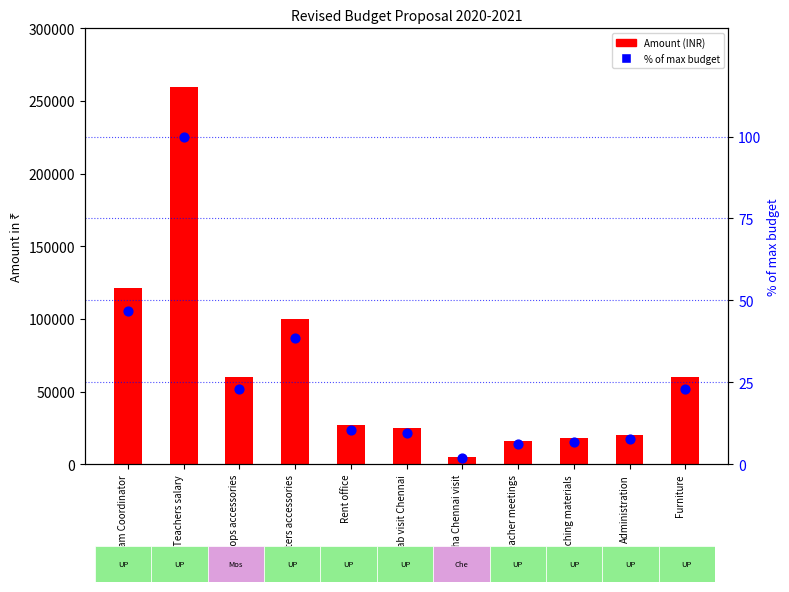

Which series has the largest total across all categories?

Amount (INR)